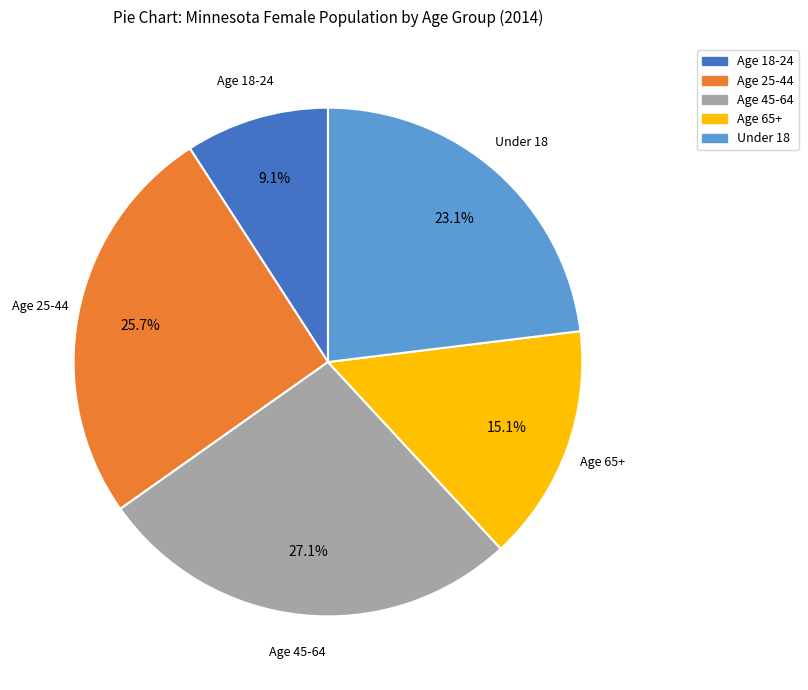

Does any single category account for the majority?

No